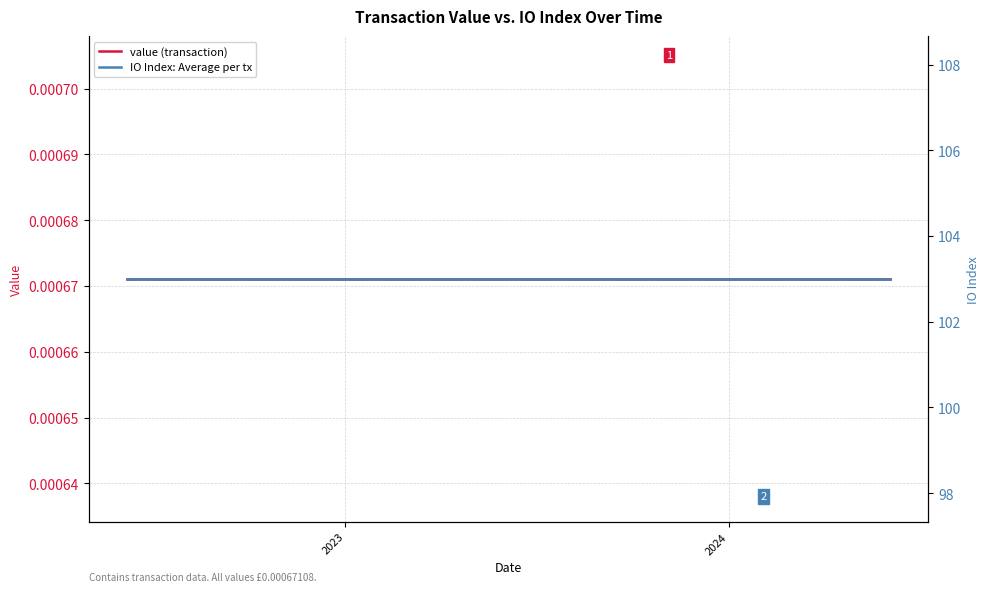

True or false: IO Index: Average per tx and value (transaction) cross at least once.

False